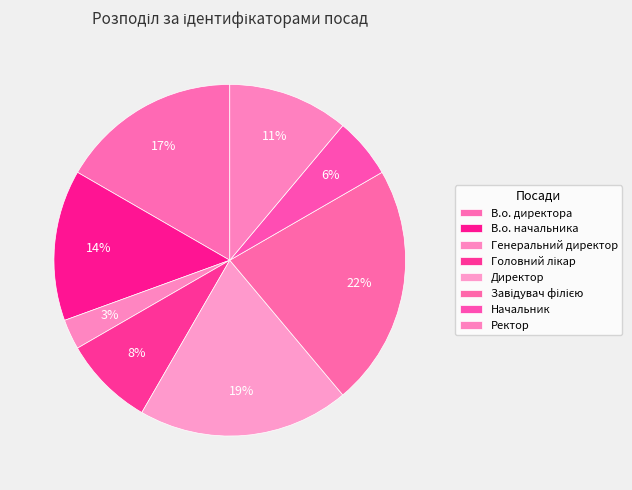

Is Генеральний директор the majority of the pie?

No